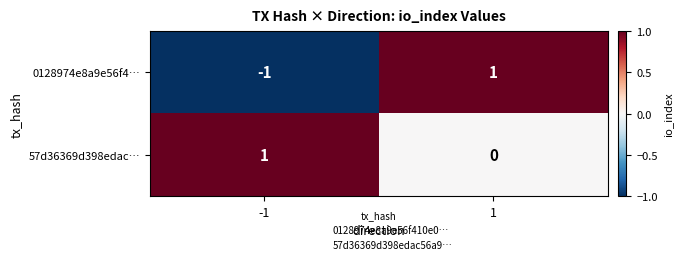

Reading right to left, what are all the values shown in this chart?

0128974e8a9e56f4…: 1	-1
57d36369d398edac…: 0	1